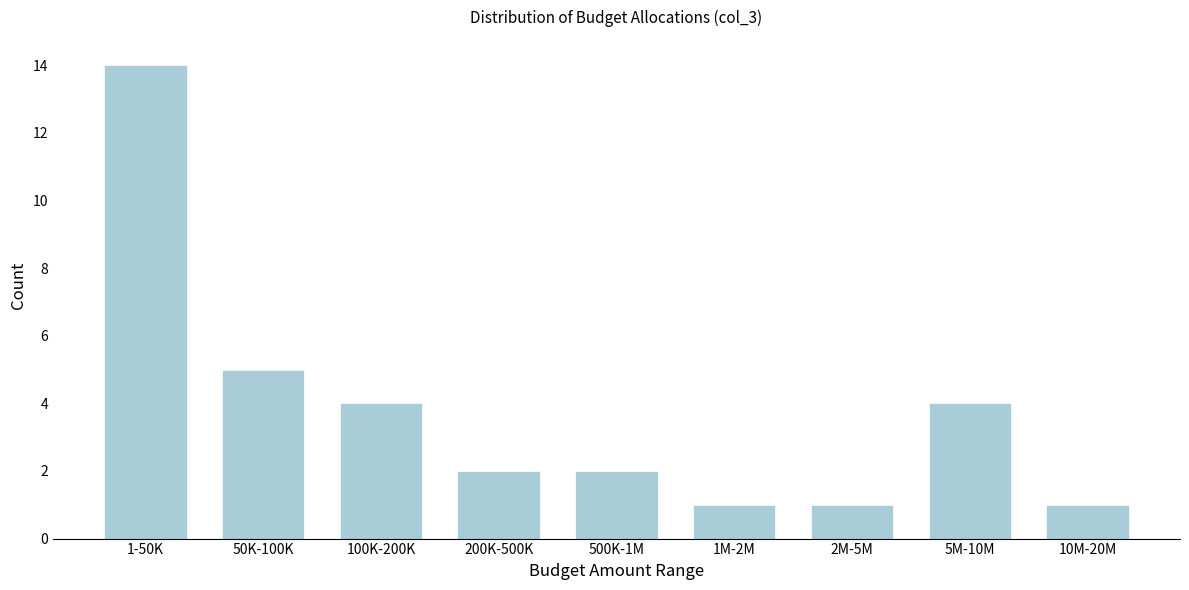

Reading left to right, what are all the values shown in this chart?

1-50K=14	50K-100K=5	100K-200K=4	200K-500K=2	500K-1M=2	1M-2M=1	2M-5M=1	5M-10M=4	10M-20M=1